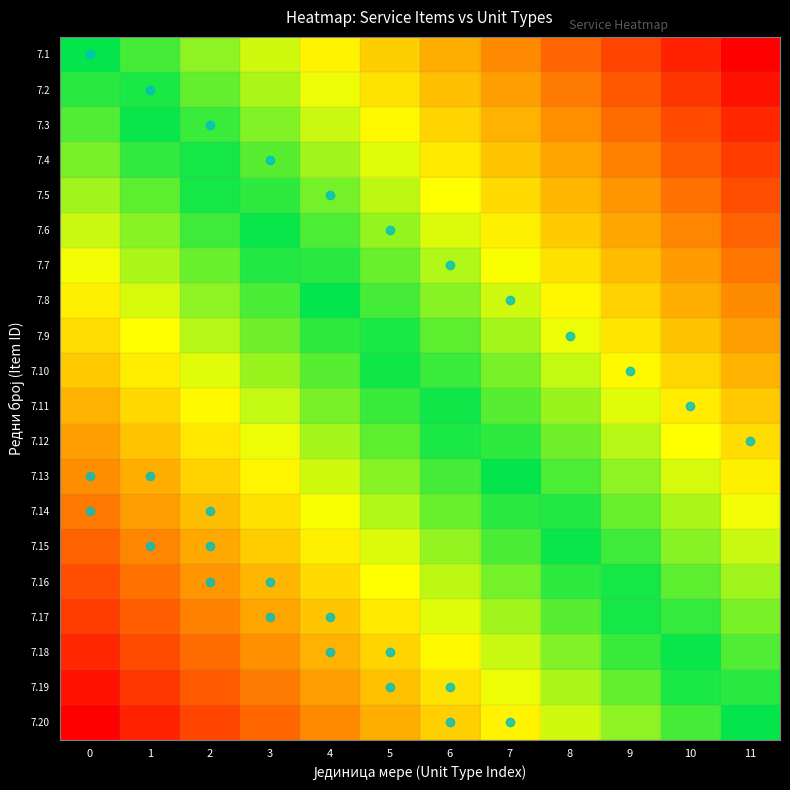

At how many categories does at least one series exceed 0?

11